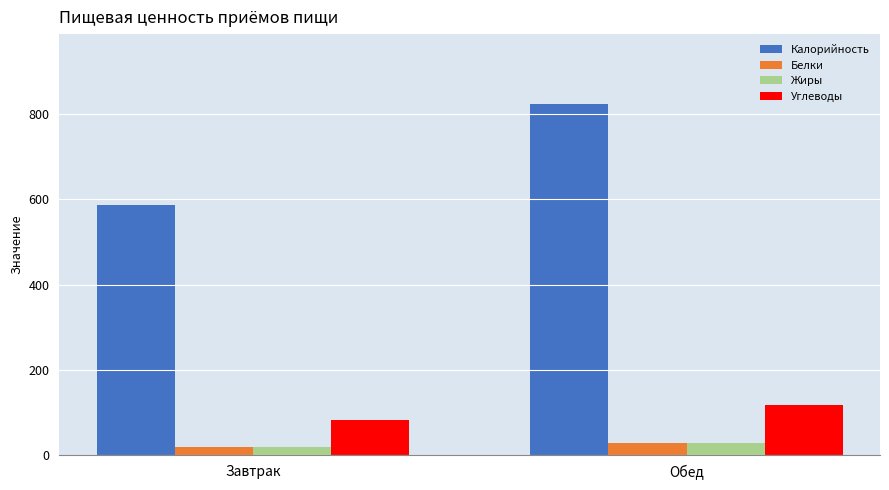

Reading right to left, transcribe all the data shown in this chart.

Калорийность: 823.0	587.0
Белки: 28.0	18.6
Жиры: 29.0	19.2
Углеводы: 118.0	83.7